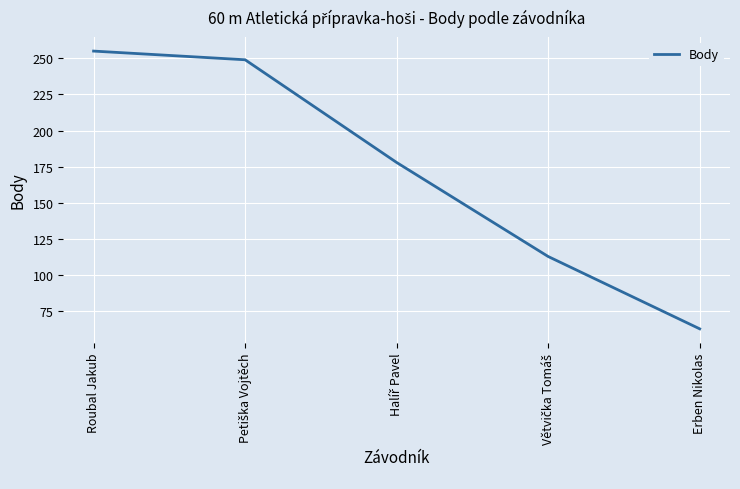

What is the maximum value shown in the chart?

255